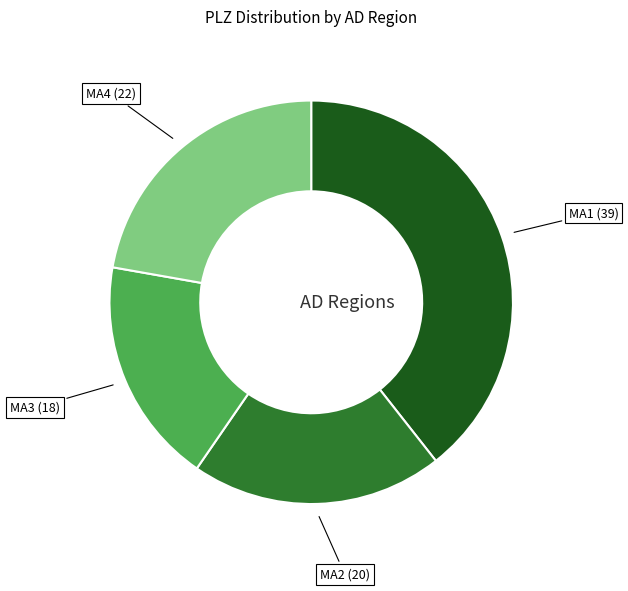

Is there any slice that represents more than half of the pie?

No